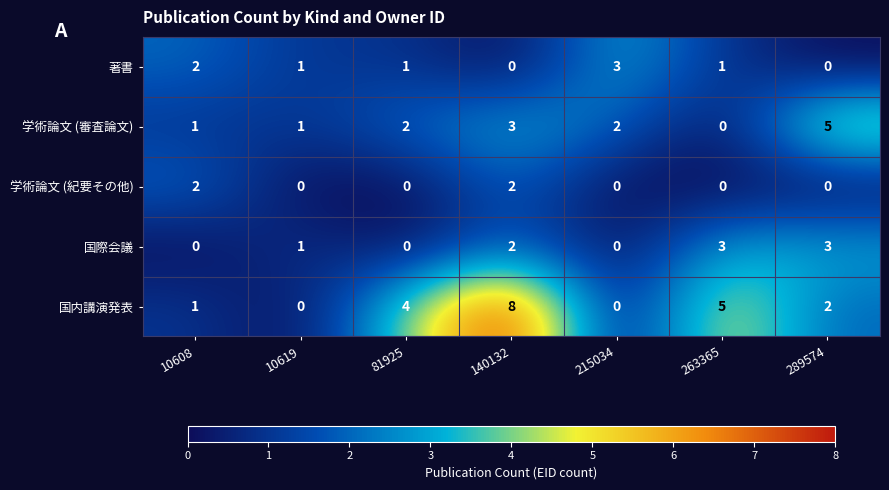

The 著書 series shows 1 at 263365. True or false?

True